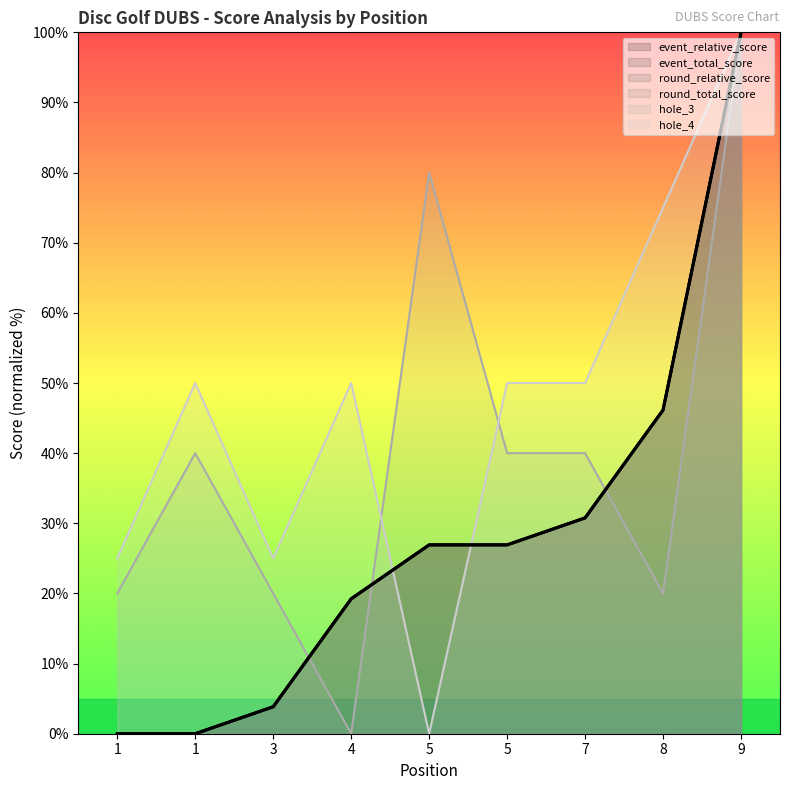

Is it true that event_relative_score equals 30.8 at 7?

True